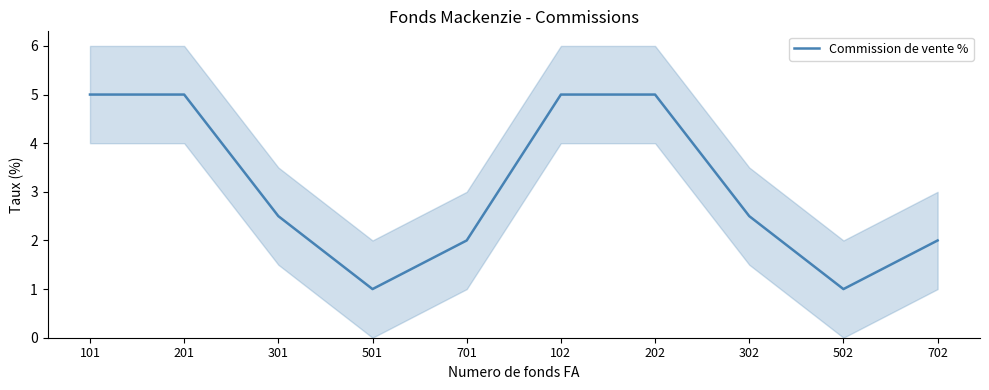

How many series are shown in this chart?

1